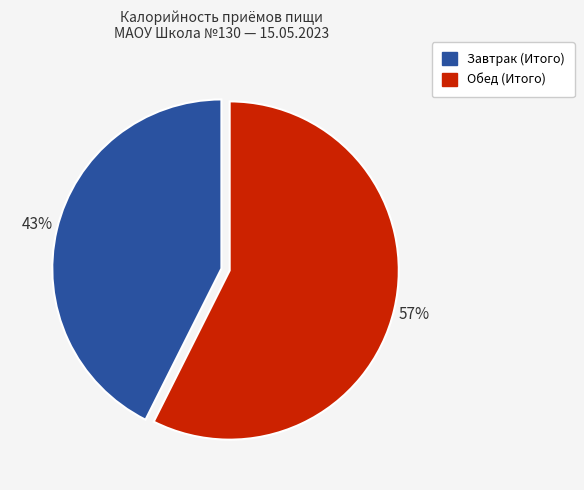

Count the number of slices in the pie.

2